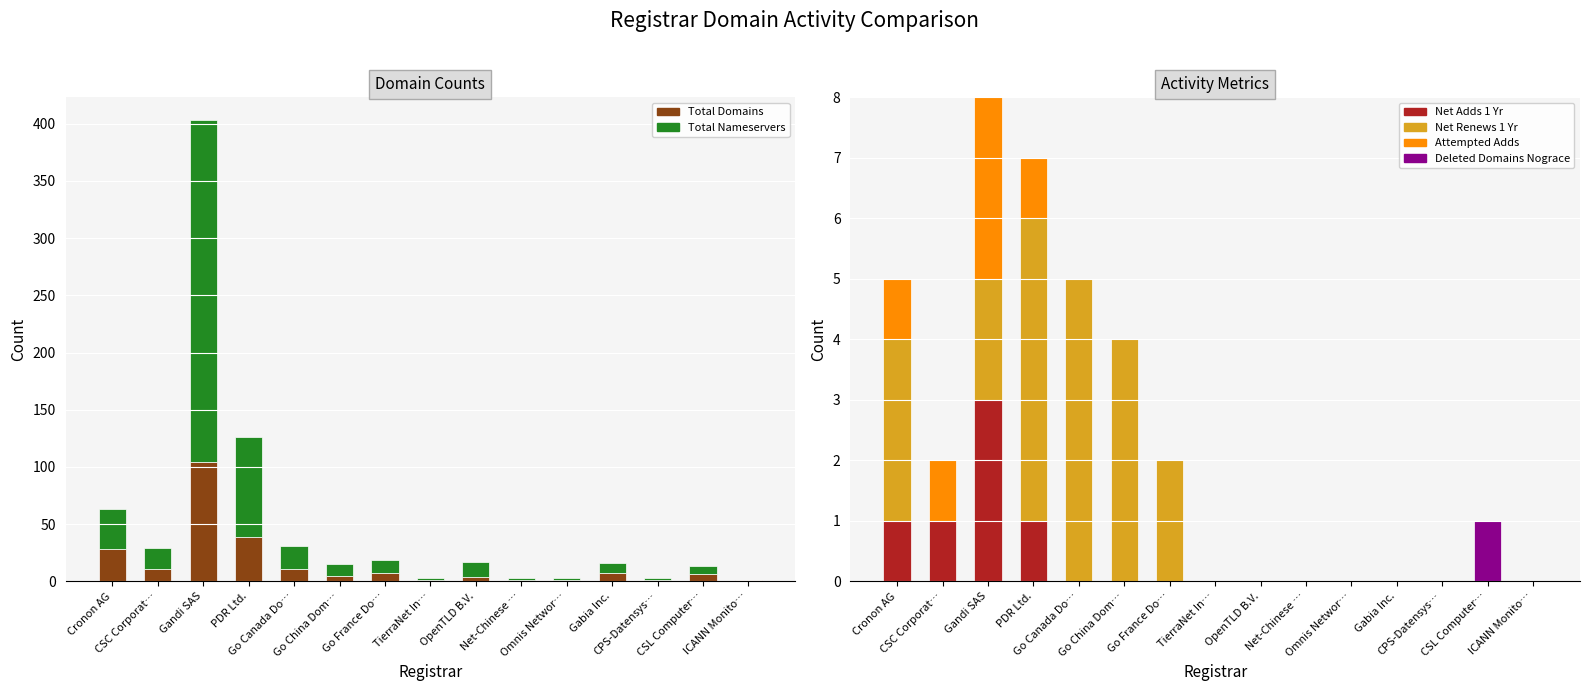

Between Gabia Inc. and CSL Computer…, which is larger?

Gabia Inc.